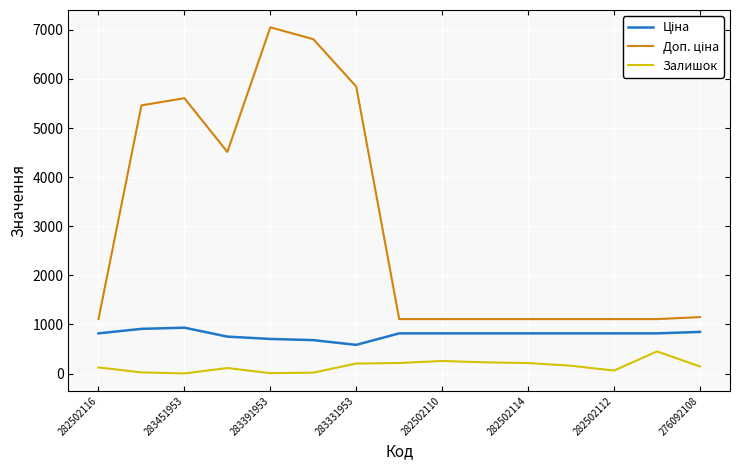

What is the maximum value for Залишок?

451.0